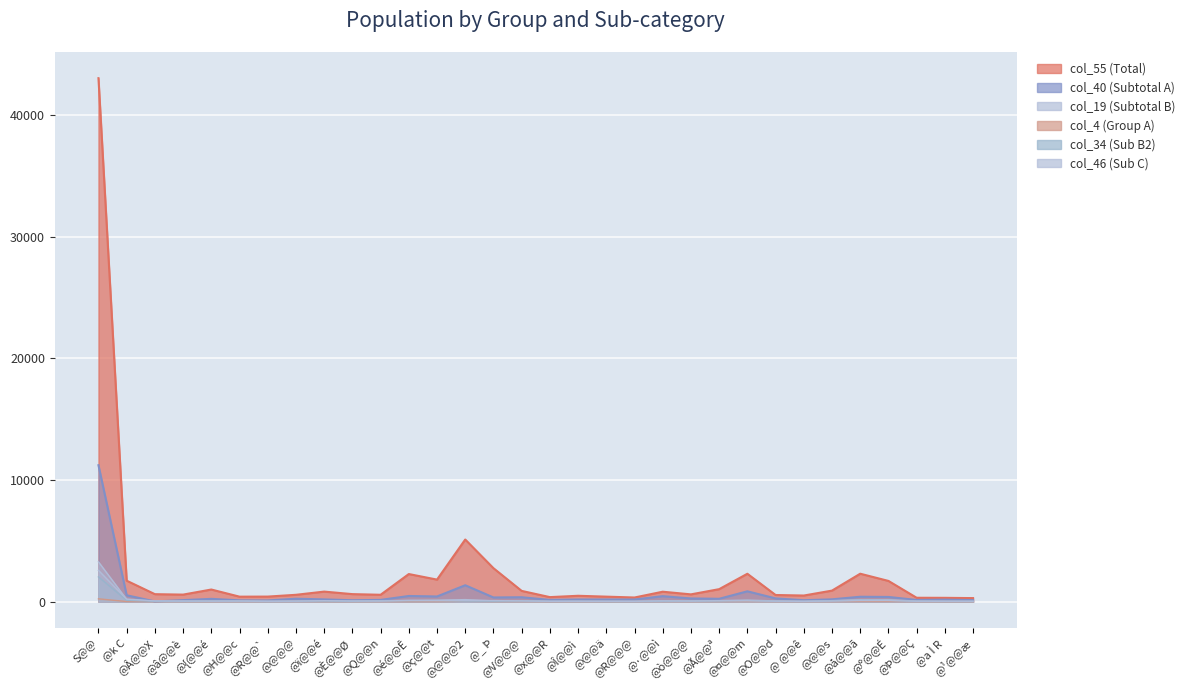

Count the number of categories in the chart.

32